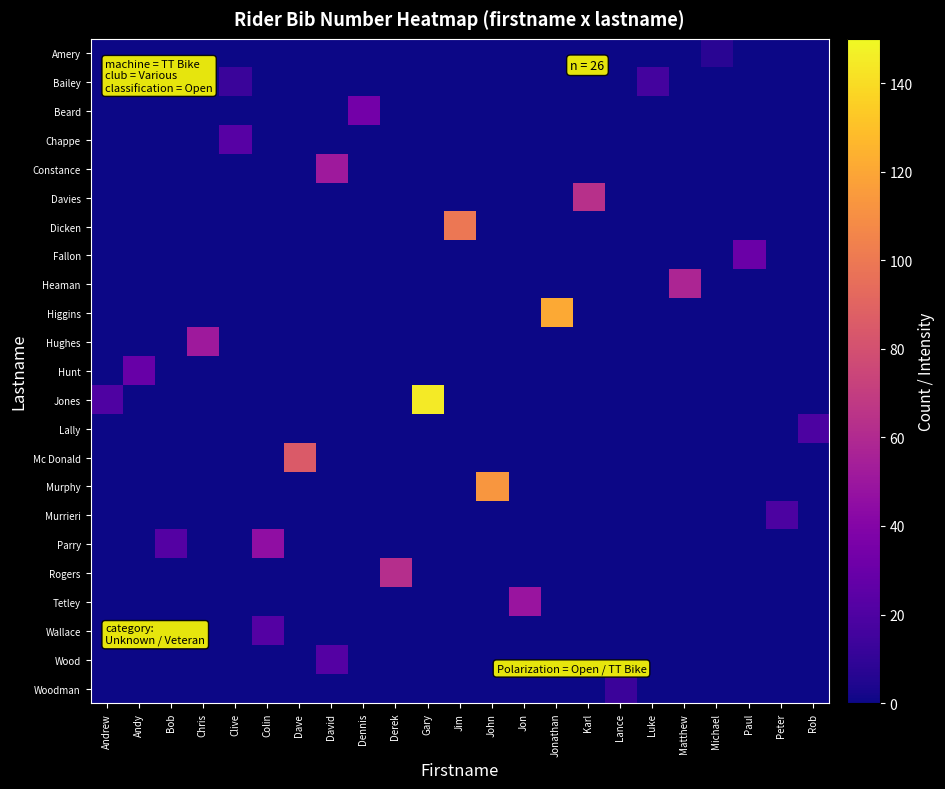

What is the total value across all series at Derek?

62.5